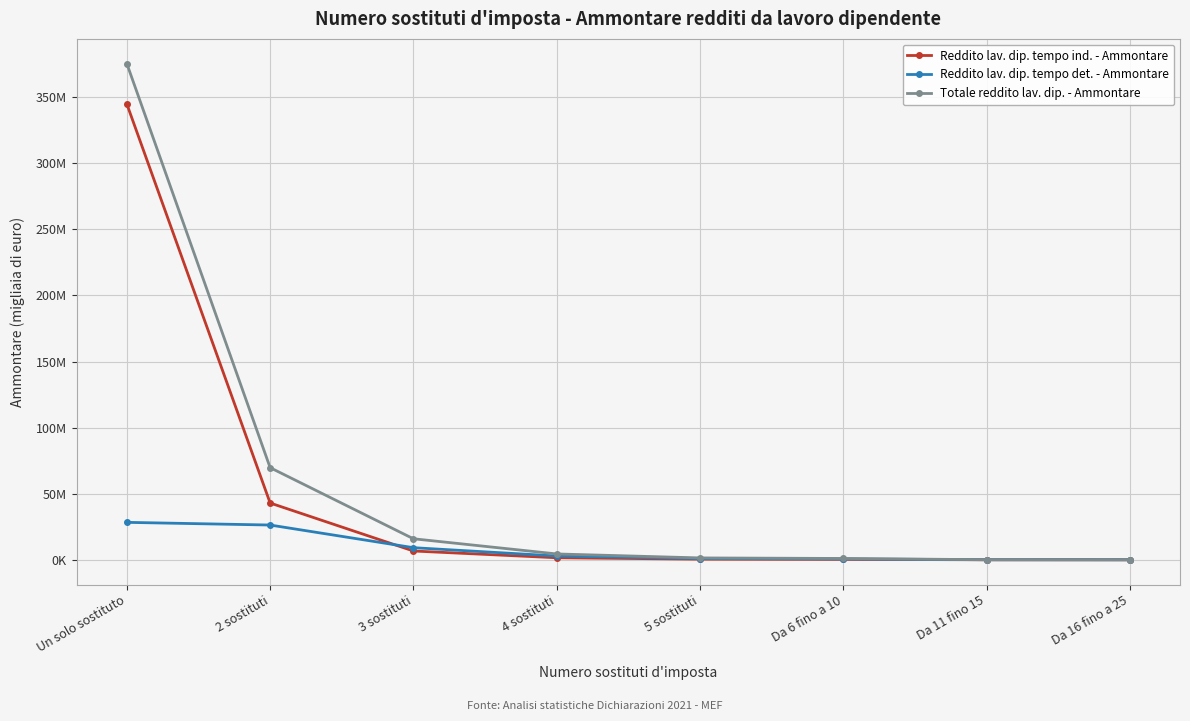

Which series has the largest range (max minus min)?

Totale reddito lav. dip. - Ammontare